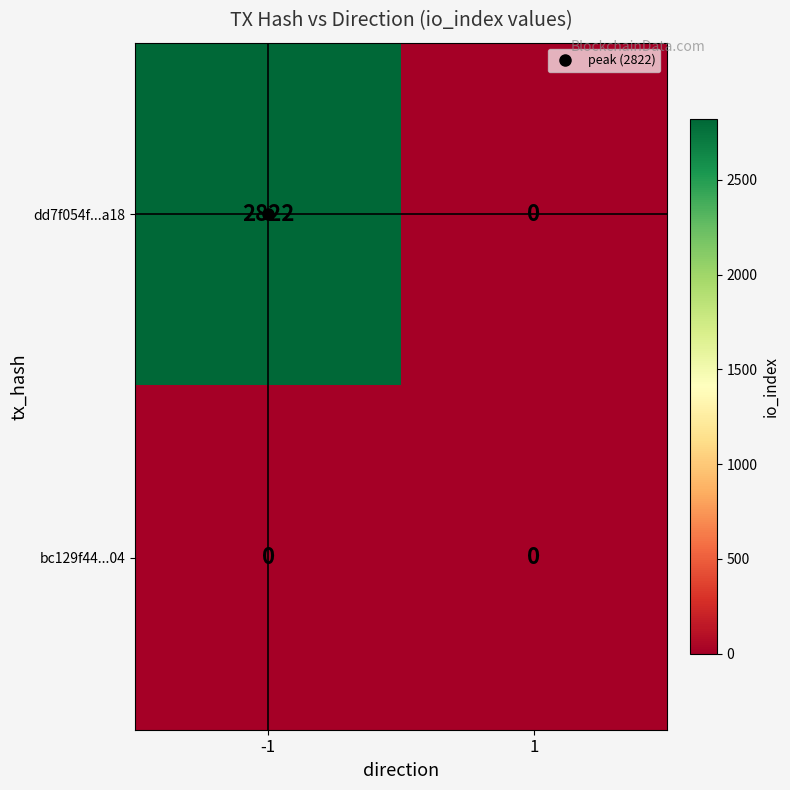

Read the dd7f054f...a18 value at -1.

2822